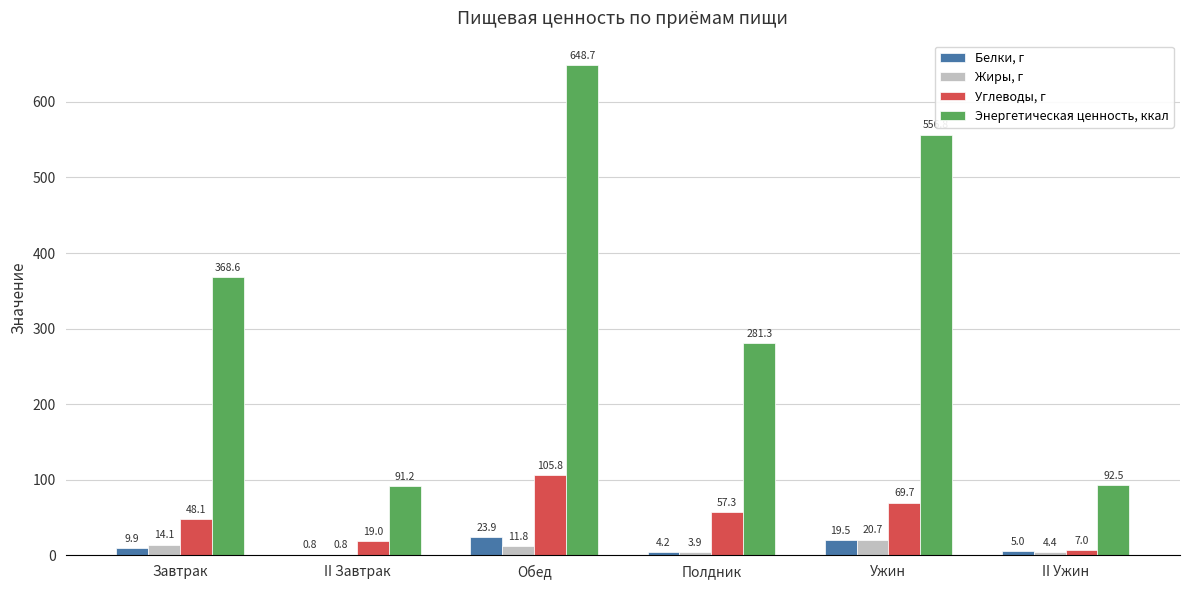

Which series has the largest total across all categories?

Энергетическая ценность, ккал